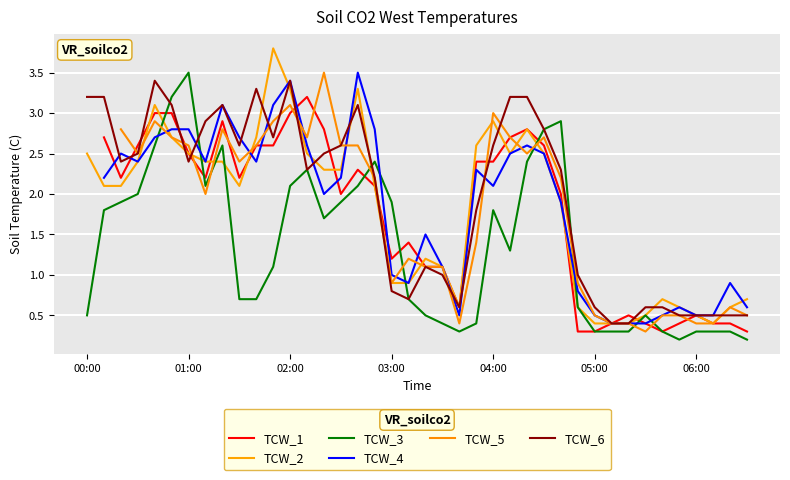

Does the chart display data point markers on the line(s)?

No